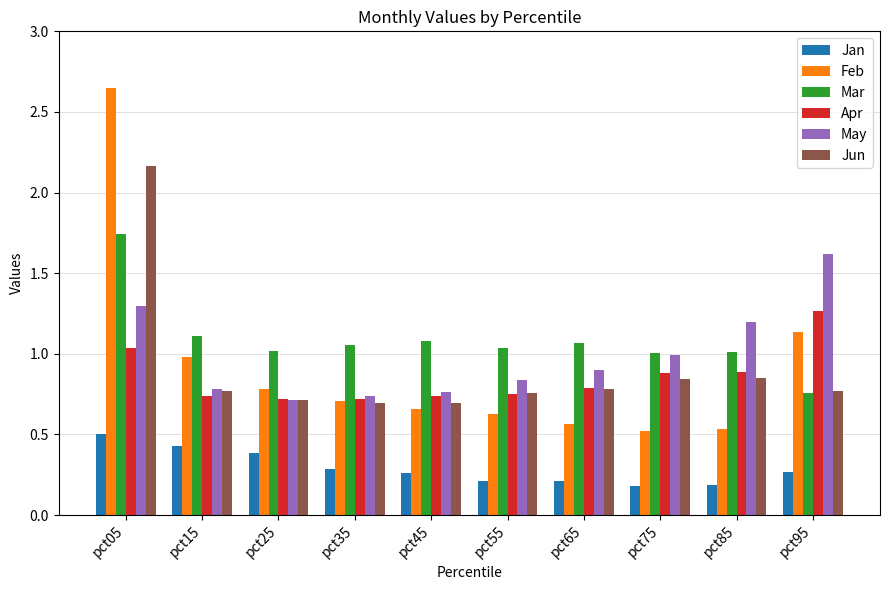

What is the sum of the Apr values at pct05 and pct95?

2.3